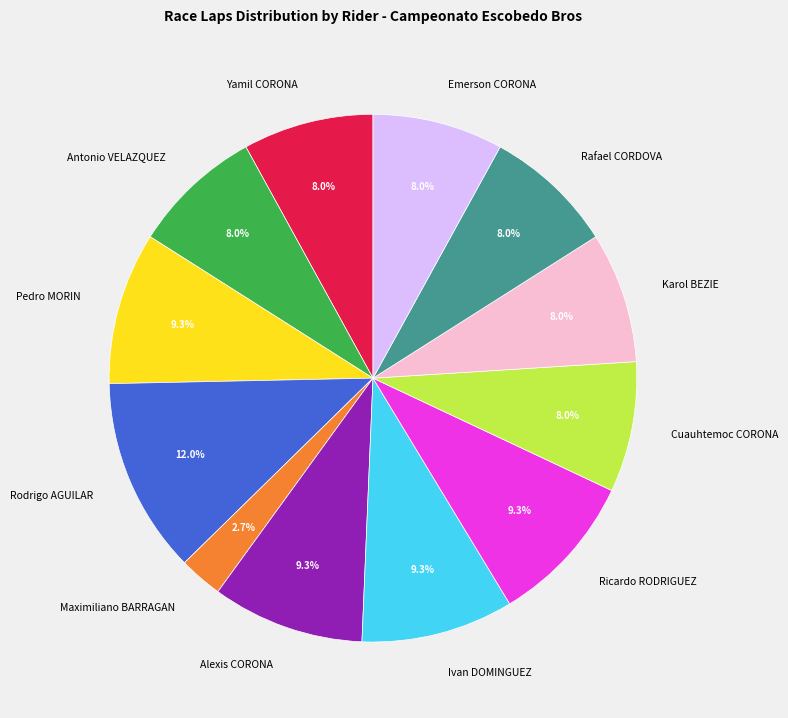

To the nearest percent, what is the difference between the largest and smallest slice percentages?

9%